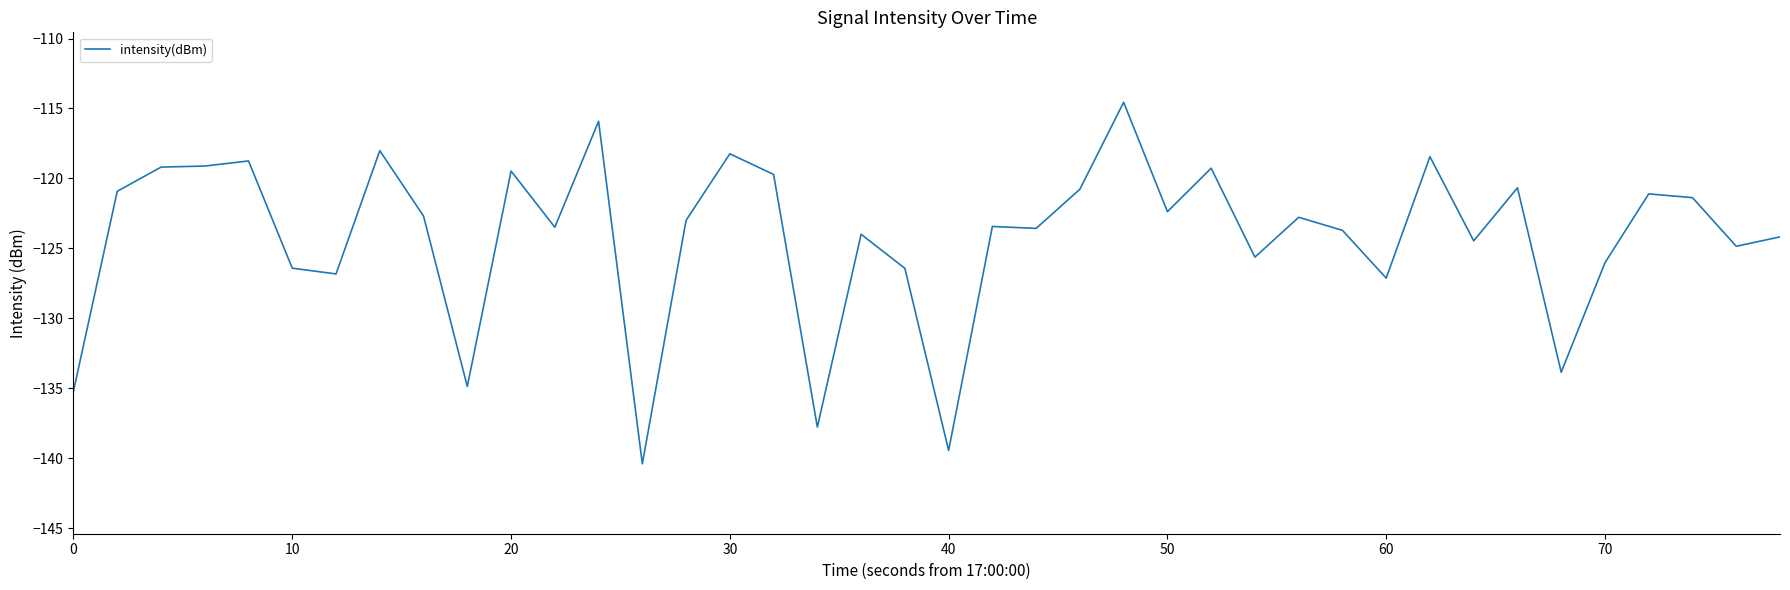

What is the minimum value shown in the chart?

-140.4